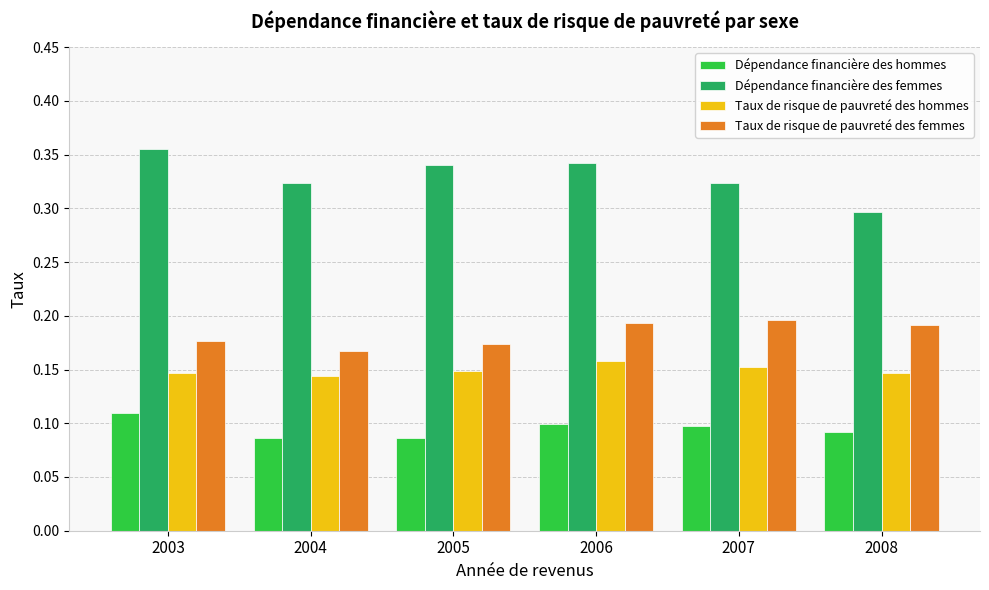

How many series are shown in this chart?

4